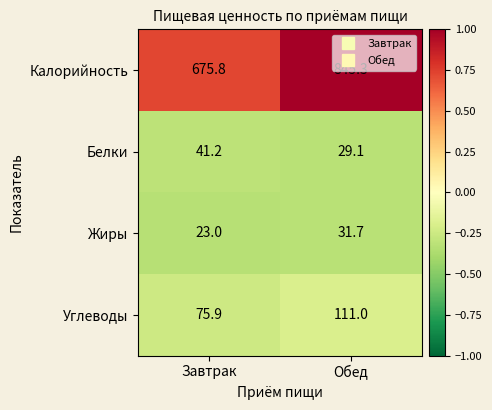

Where is Углеводы nearest to the value 93?

Завтрак